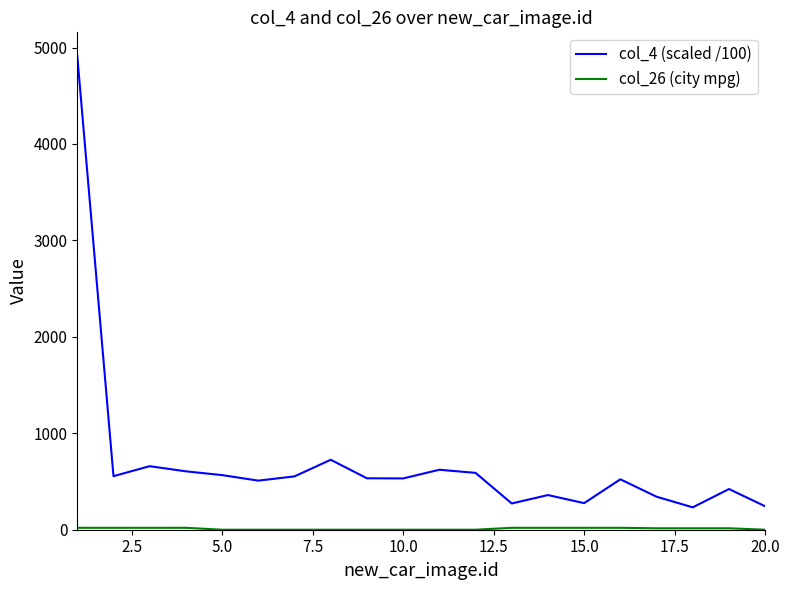

Which series has the largest range (max minus min)?

col_4 (scaled /100)